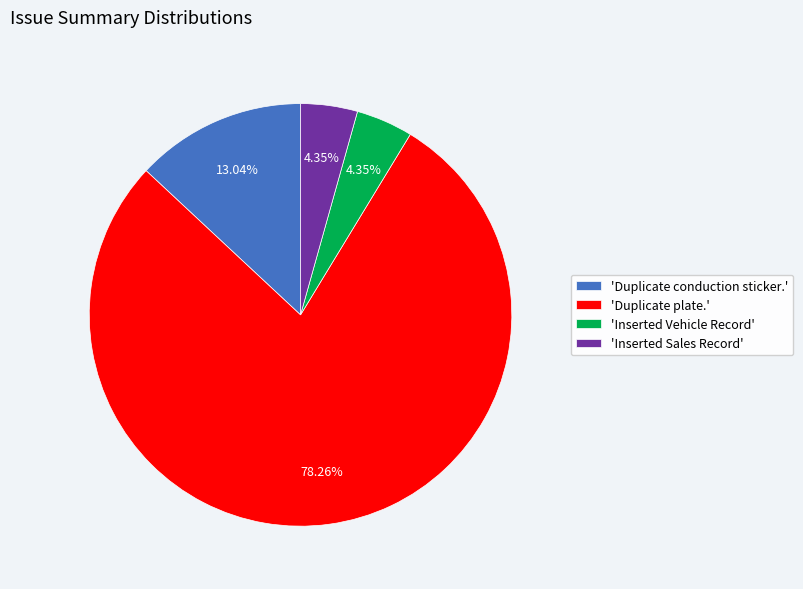

Is the sum of 'Inserted Sales Record' and 'Duplicate plate.' greater than half?

Yes